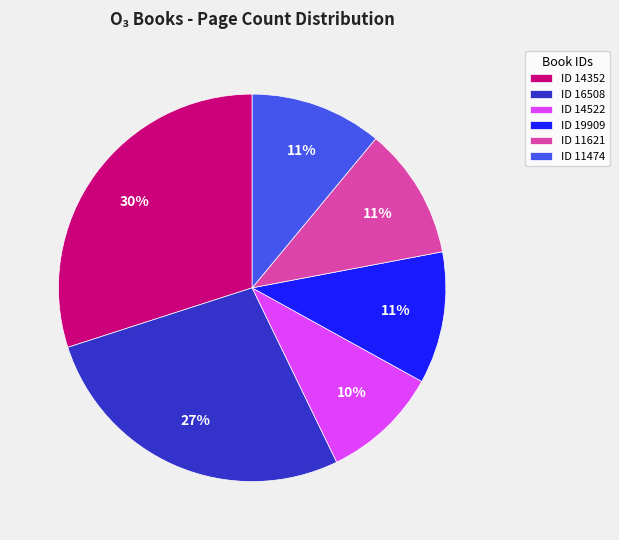

Is there a majority slice in this chart?

No